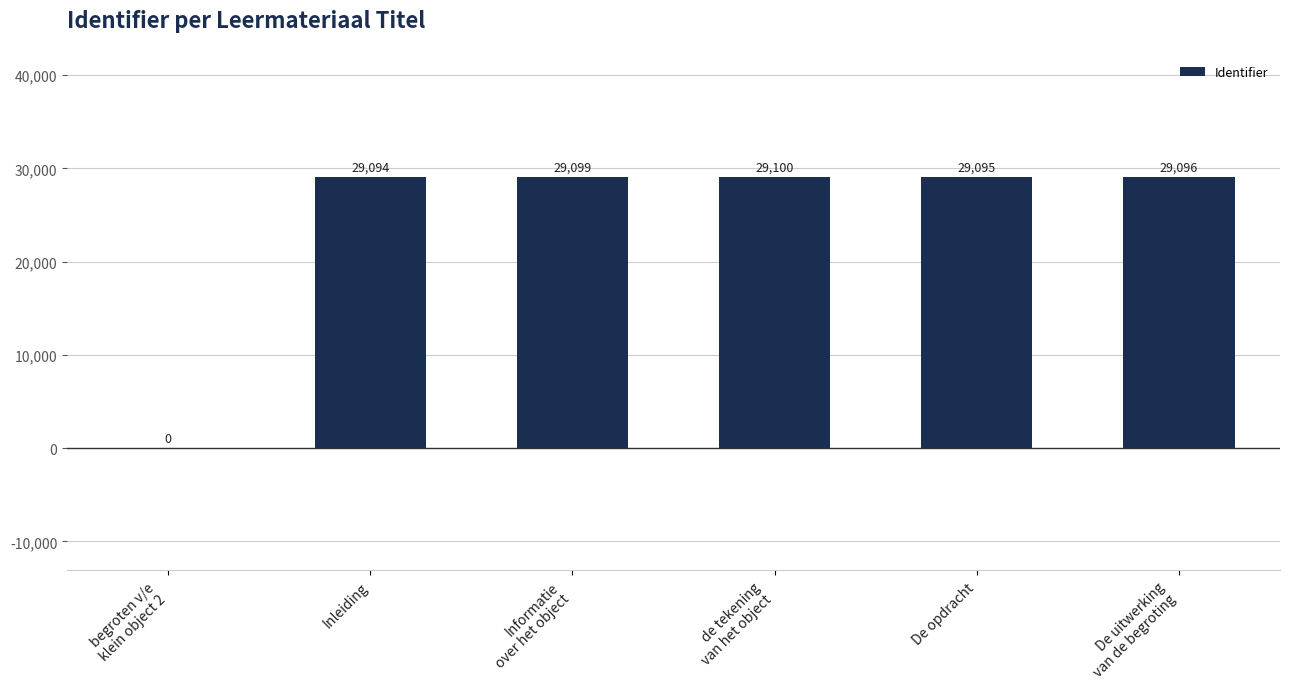

Reading left to right, what are all the values shown in this chart?

begroten v/e
klein object 2=0	Inleiding=29094	Informatie
over het object=29099	de tekening
van het object=29100	De opdracht=29095	De uitwerking
van de begroting=29096